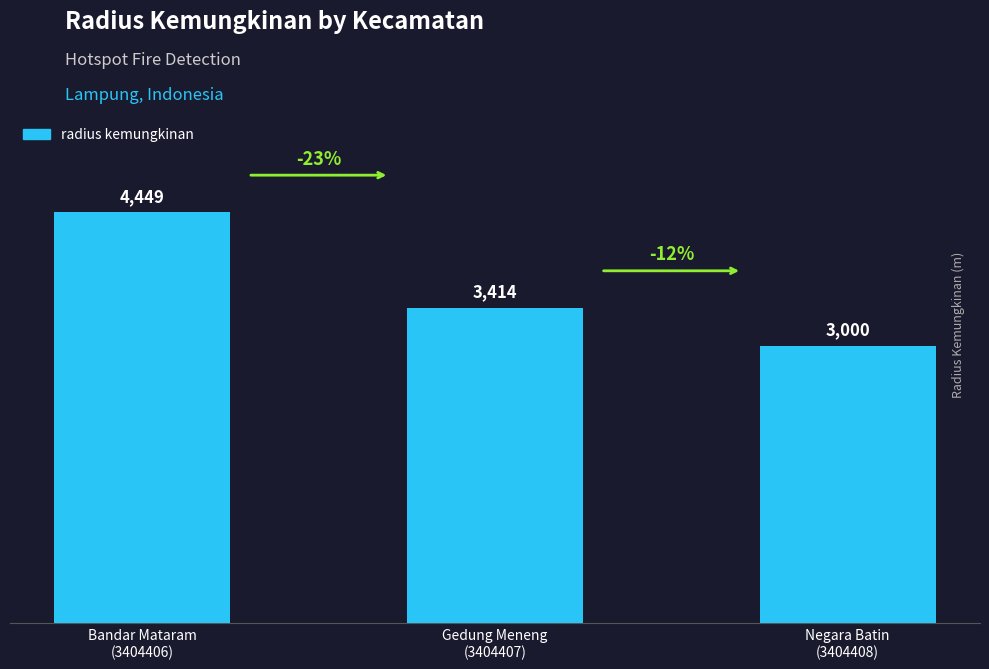

Are the bars grouped side by side (vs. stacked)?

No